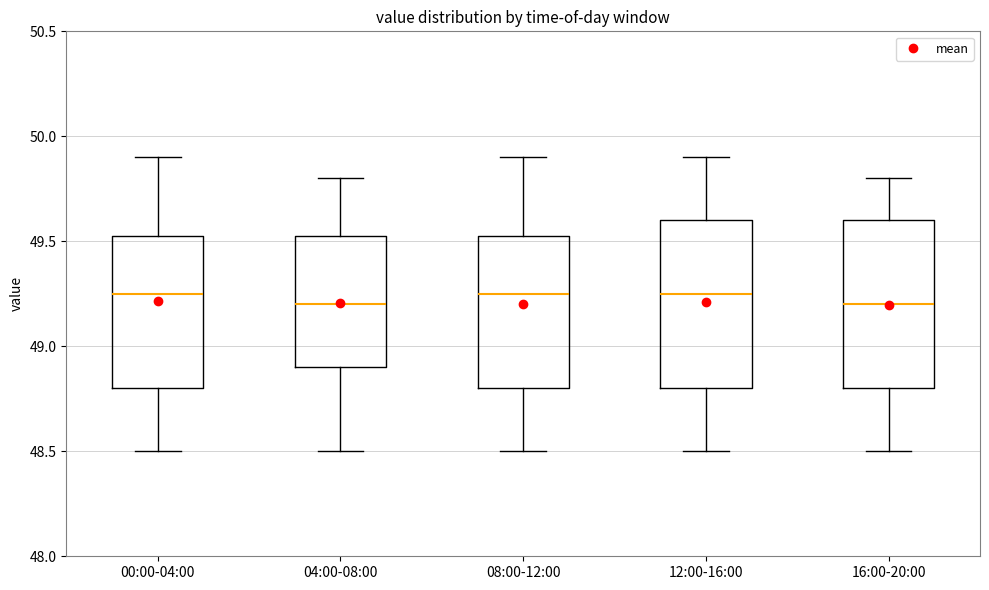

Reading left to right, transcribe this box plot: for each box, give where its median line is, the range the box spans, and where its two whiskers end, as read against the y-axis. The values are not printed on the chart, so give them approximately, as read against the axis.

00:00-04:00: median 49.25, box 48.80 to 49.55, whiskers 48.50 to 49.90
04:00-08:00: median 49.20, box 48.90 to 49.55, whiskers 48.50 to 49.80
08:00-12:00: median 49.25, box 48.80 to 49.55, whiskers 48.50 to 49.90
12:00-16:00: median 49.25, box 48.80 to 49.60, whiskers 48.50 to 49.90
16:00-20:00: median 49.20, box 48.80 to 49.60, whiskers 48.50 to 49.80